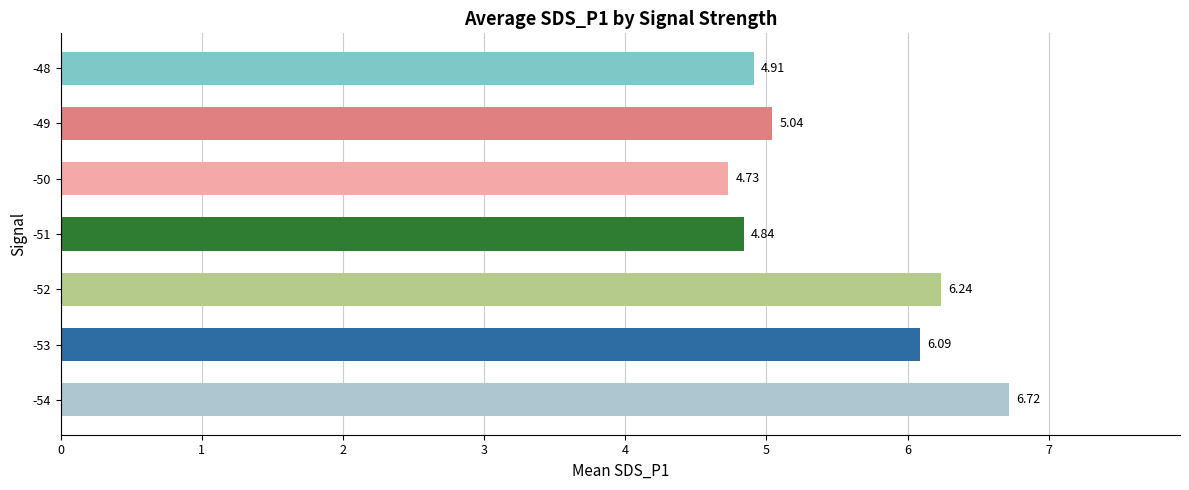

What is the change in value from -54 to -52?

-0.5